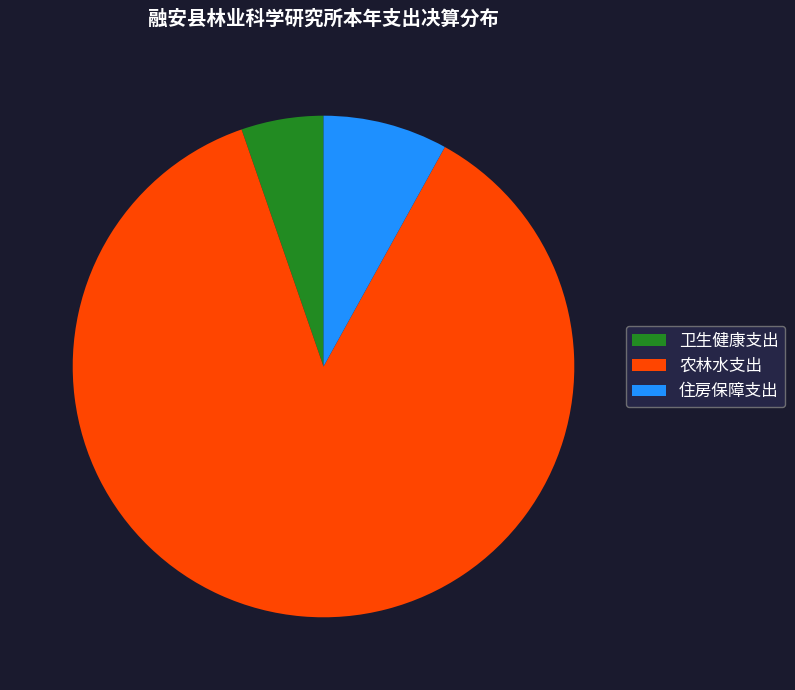

Rank the categories by value from lowest to highest.

卫生健康支出, 住房保障支出, 农林水支出